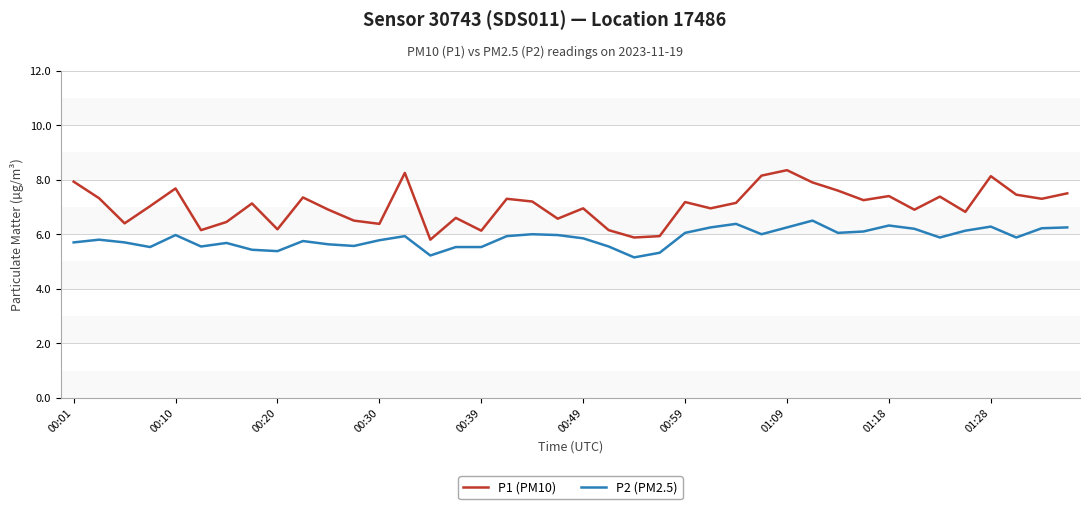

Which series has the largest total across all categories?

P1 (PM10)